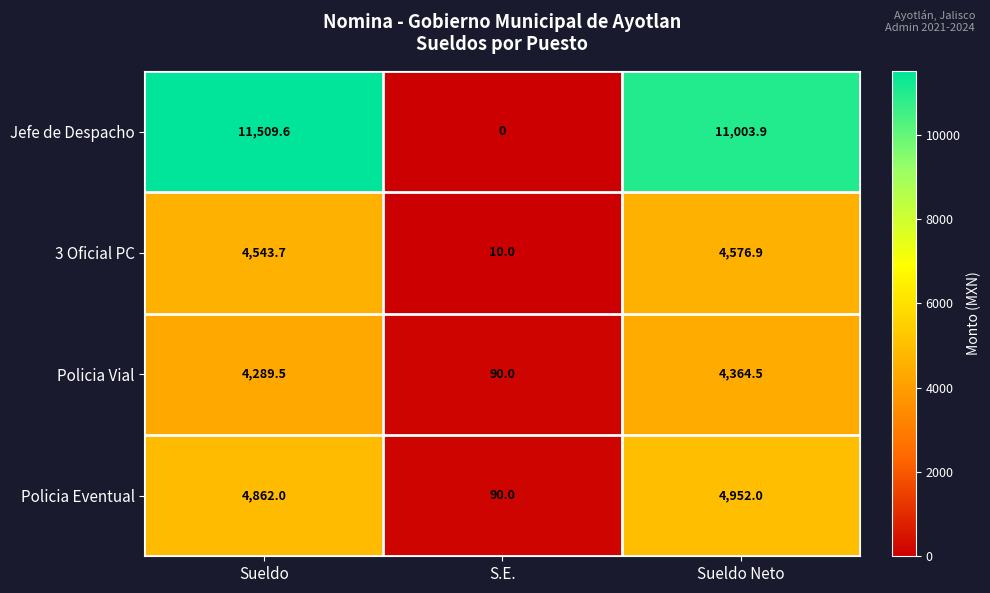

The Policia Eventual series shows 4862.0 at Sueldo. True or false?

True